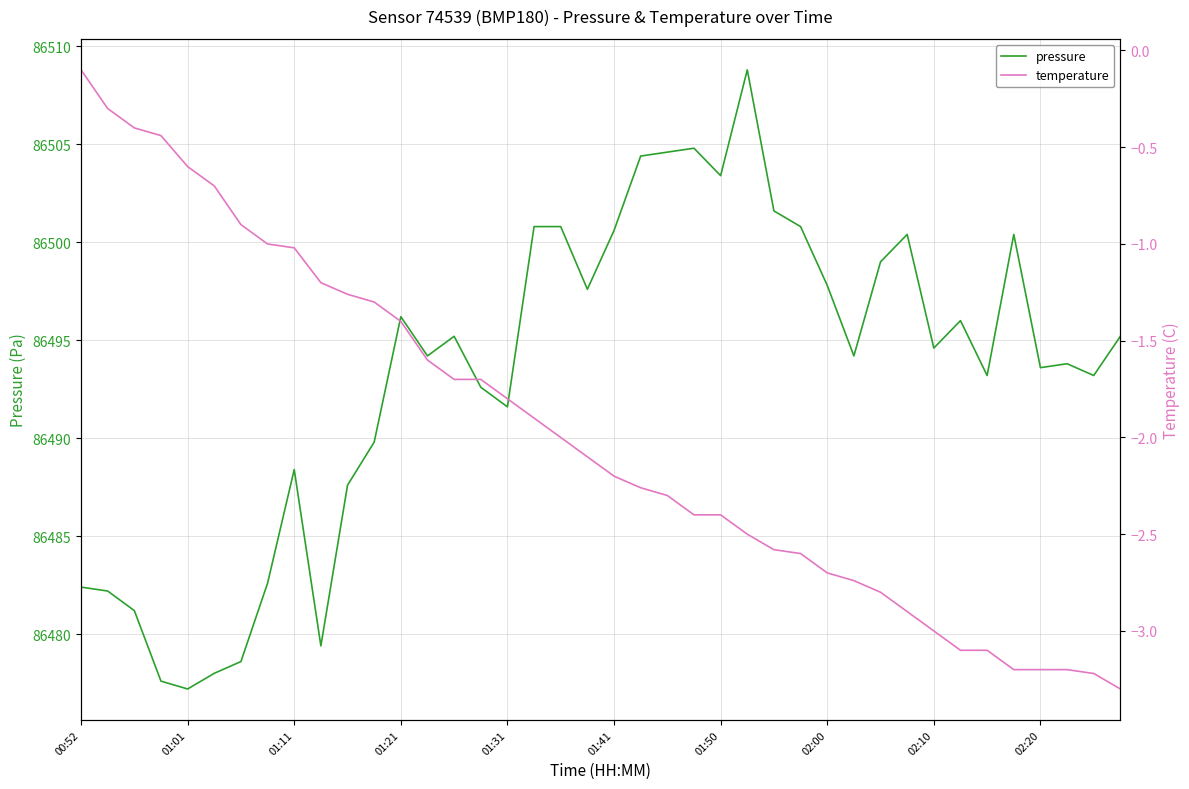

What is the lowest value of the pressure series?

86477.2